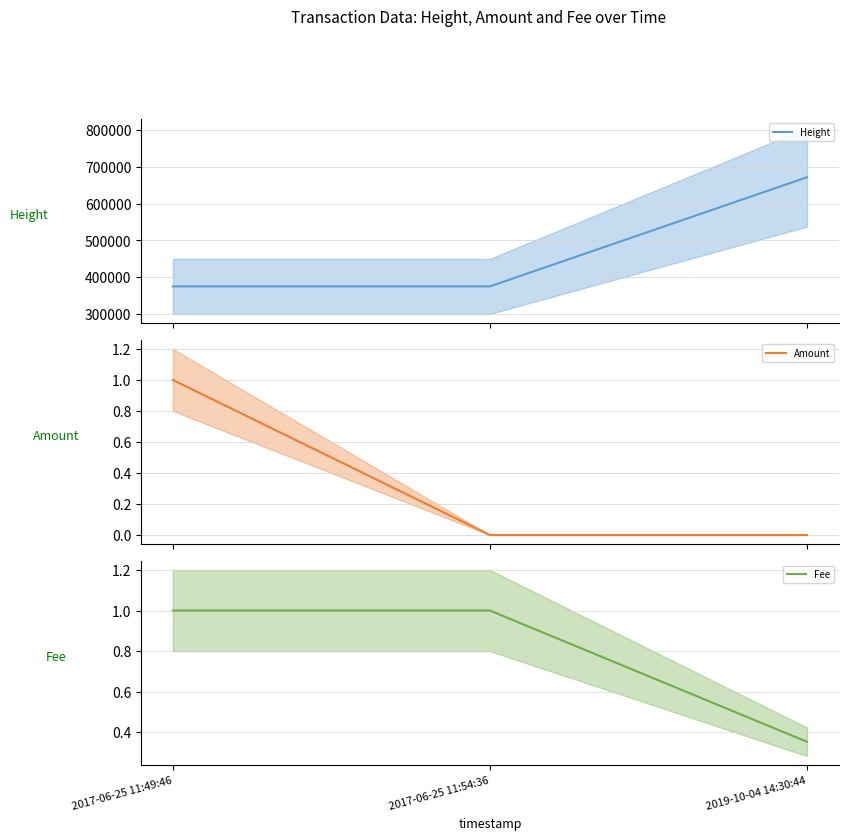

What is the value of the Height point at the 2nd from the left?

374892.0